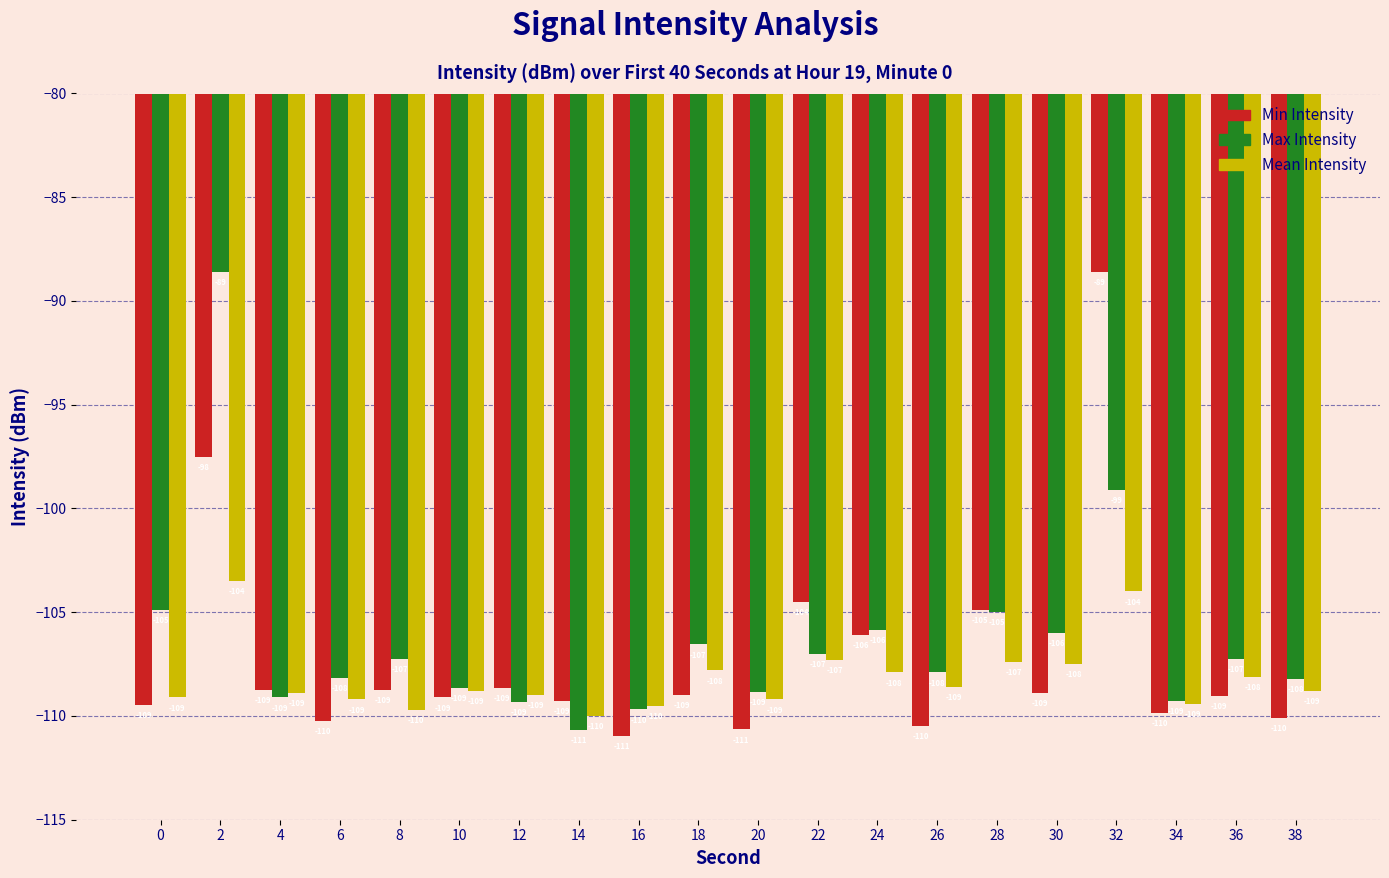

At which label is Max Intensity closest to -99?

32